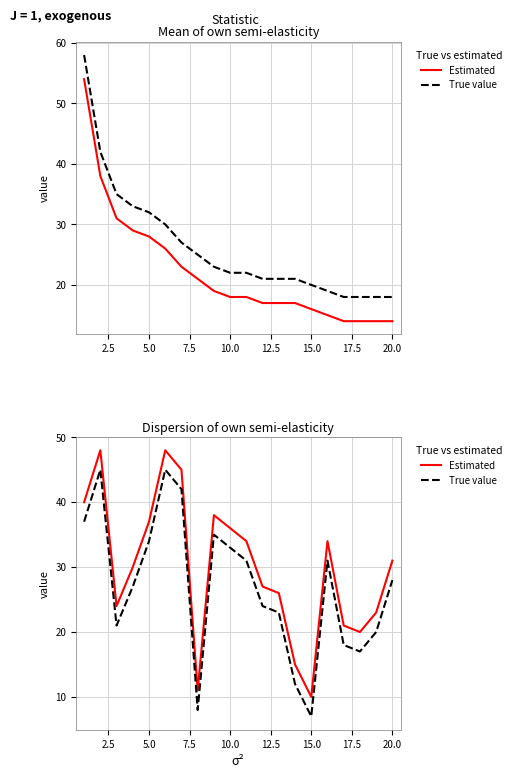

At how many categories does at least one series exceed 37?

5